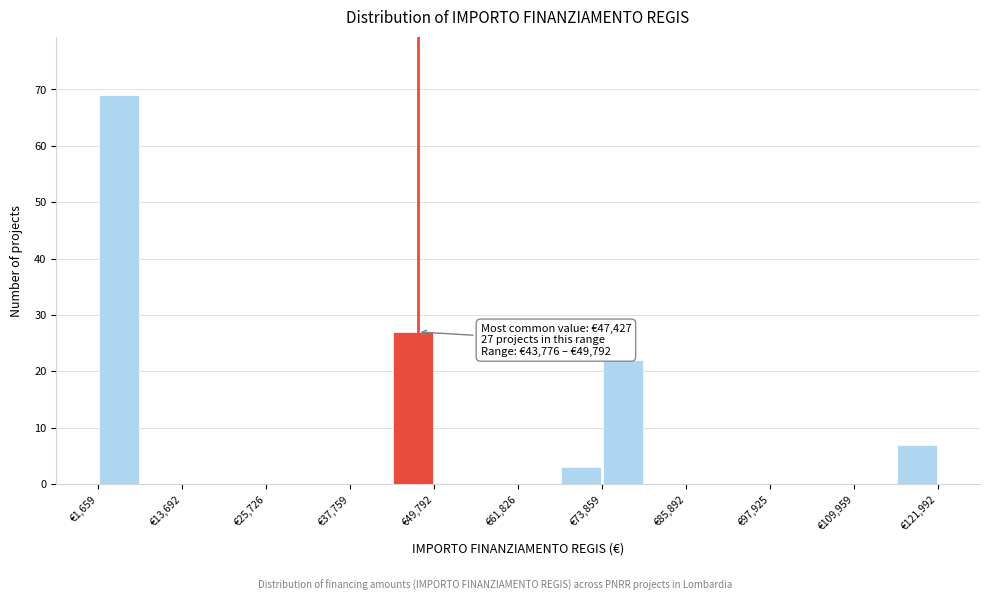

Around what value on the x-axis is the tallest bar? Give the approximate position of its centre, as read against the axis.

4000